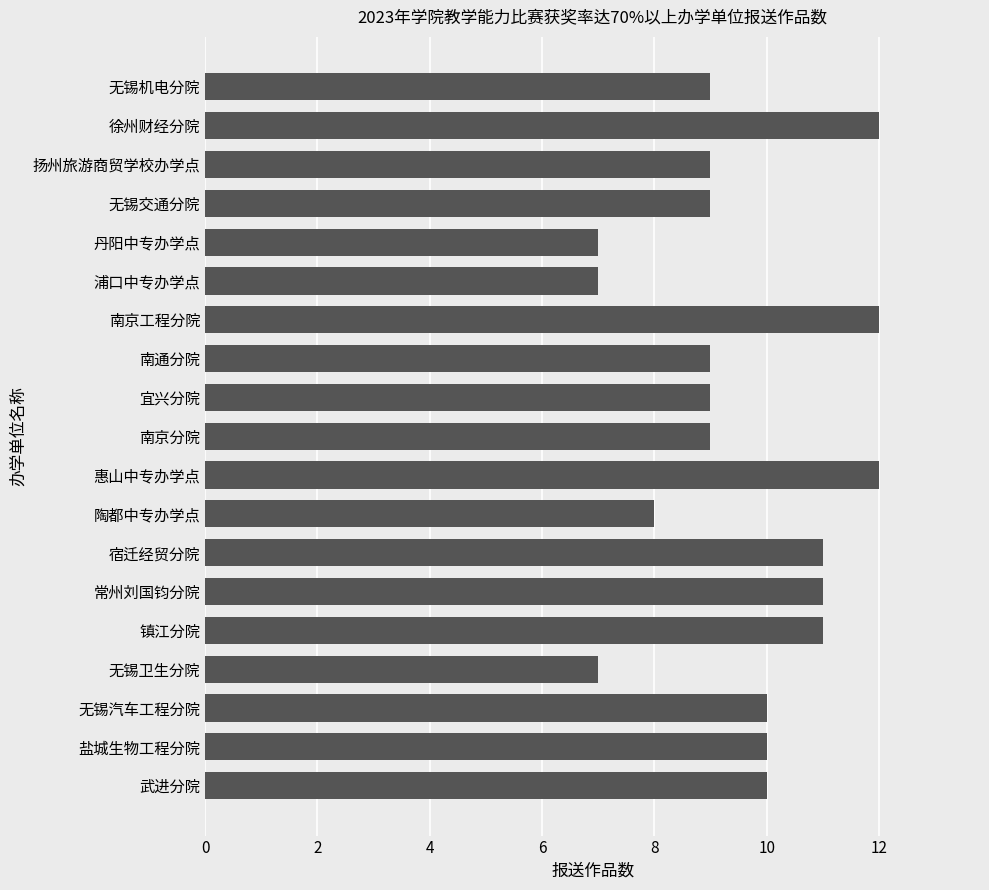

What is the change in value from 丹阳中专办学点 to 扬州旅游商贸学校办学点?

+2